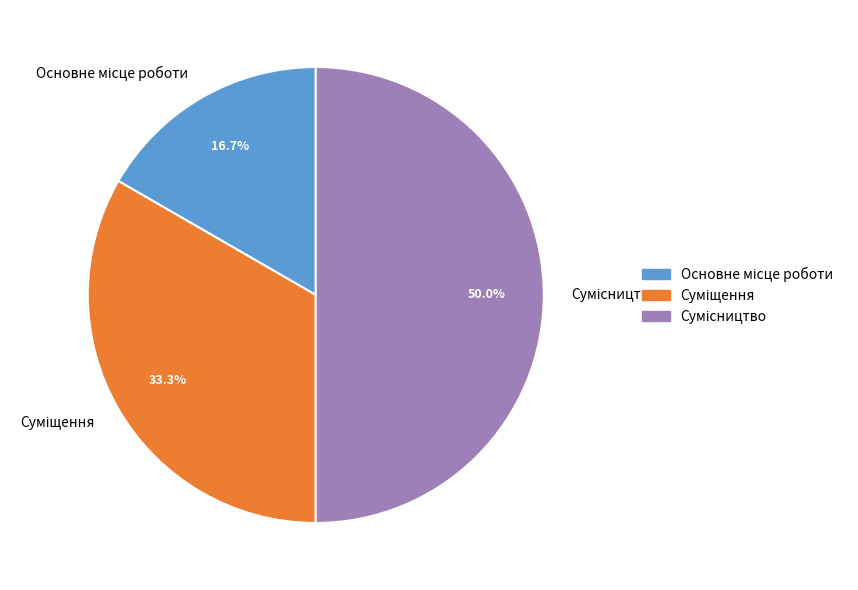

How many slices are in this pie chart?

3